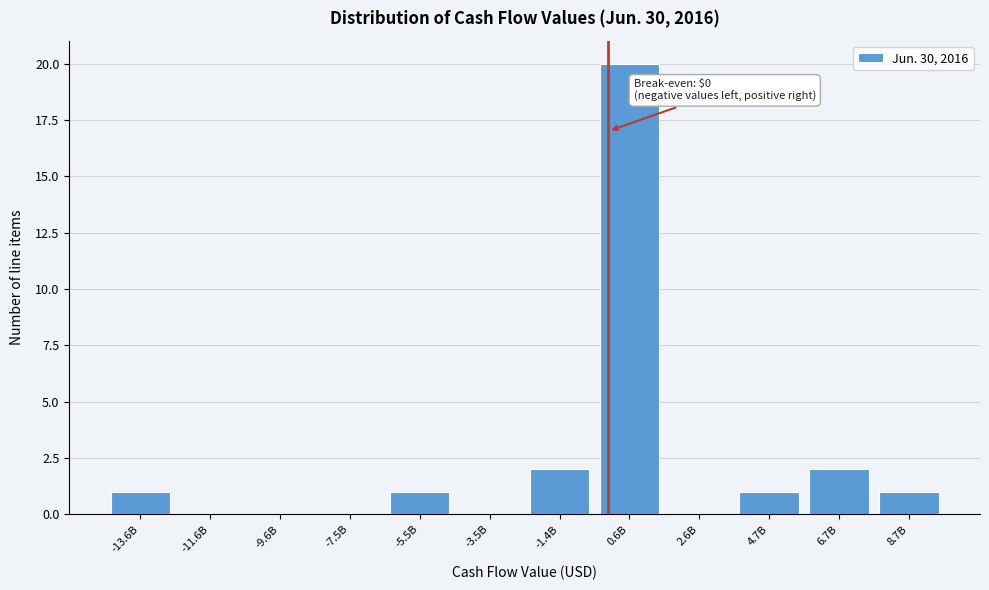

Reading right to left, transcribe all the data shown in this chart.

8.7B=1	6.7B=2	4.7B=1	2.6B=0	0.6B=20	-1.4B=2	-3.5B=0	-5.5B=1	-7.5B=0	-9.6B=0	-11.6B=0	-13.6B=1